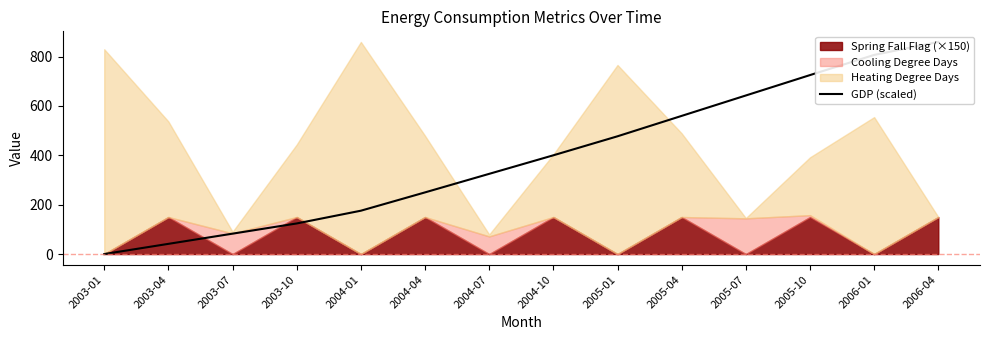

At which label is the value closest to 429?

2004-10